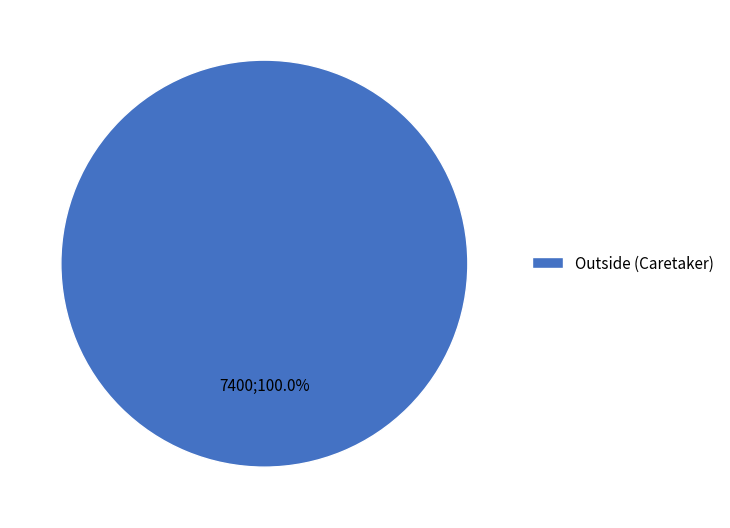

Rank the categories by value from lowest to highest.

Outside (Caretaker)